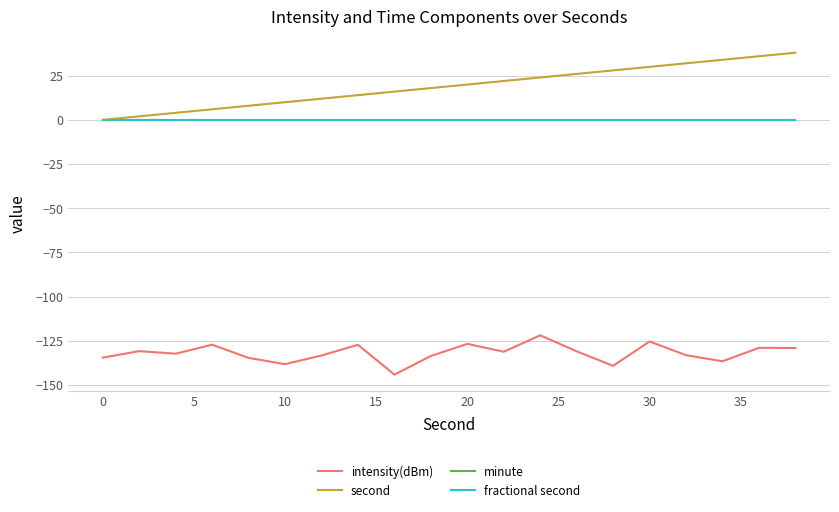

Is this an area chart (filled region under the line)?

No